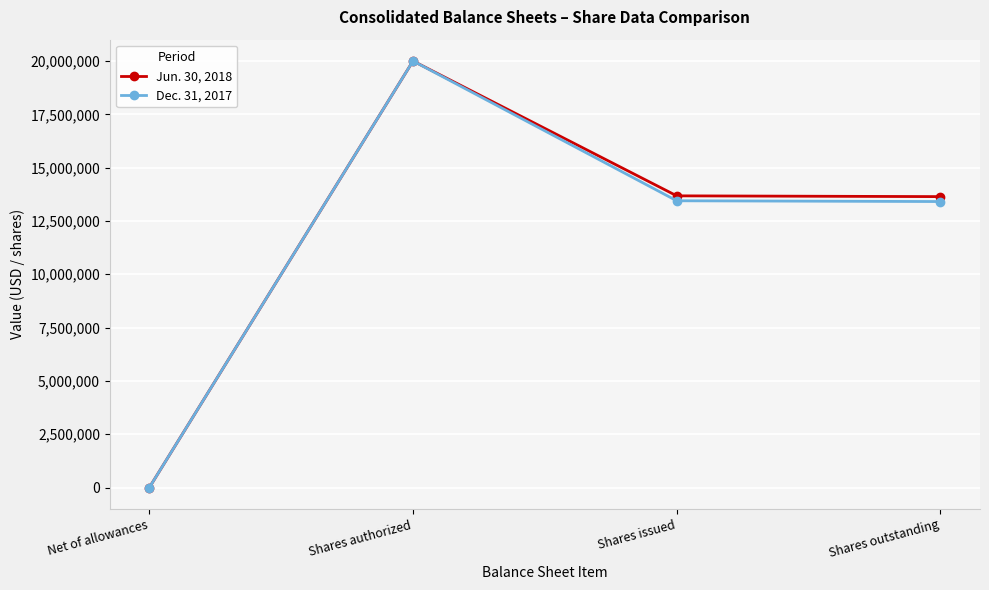

At which category is the sum across all series the highest?

Shares authorized